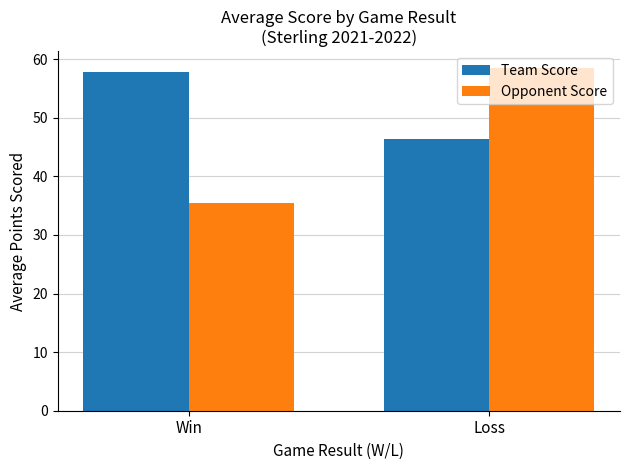

What position from the left is Win?

1